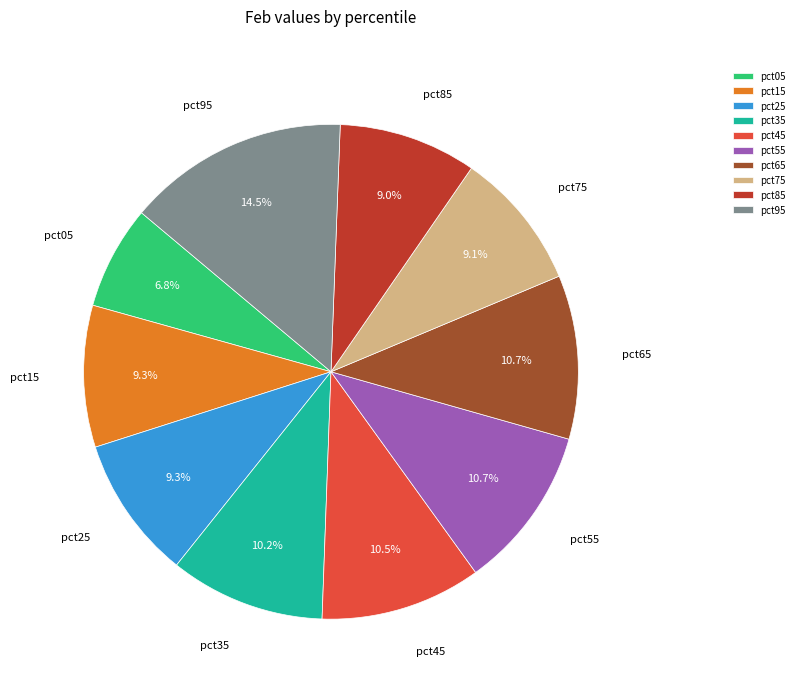

Does any single category account for the majority?

No